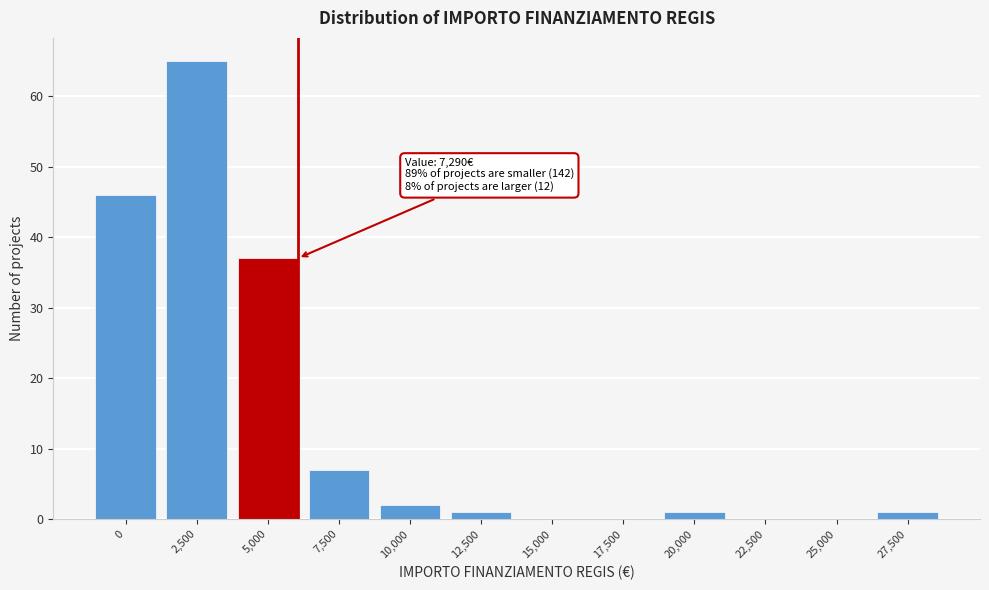

Reading left to right, what are all the values shown in this chart?

0=46	2,500=65	5,000=37	7,500=7	10,000=2	12,500=1	15,000=0	17,500=0	20,000=1	22,500=0	25,000=0	27,500=1